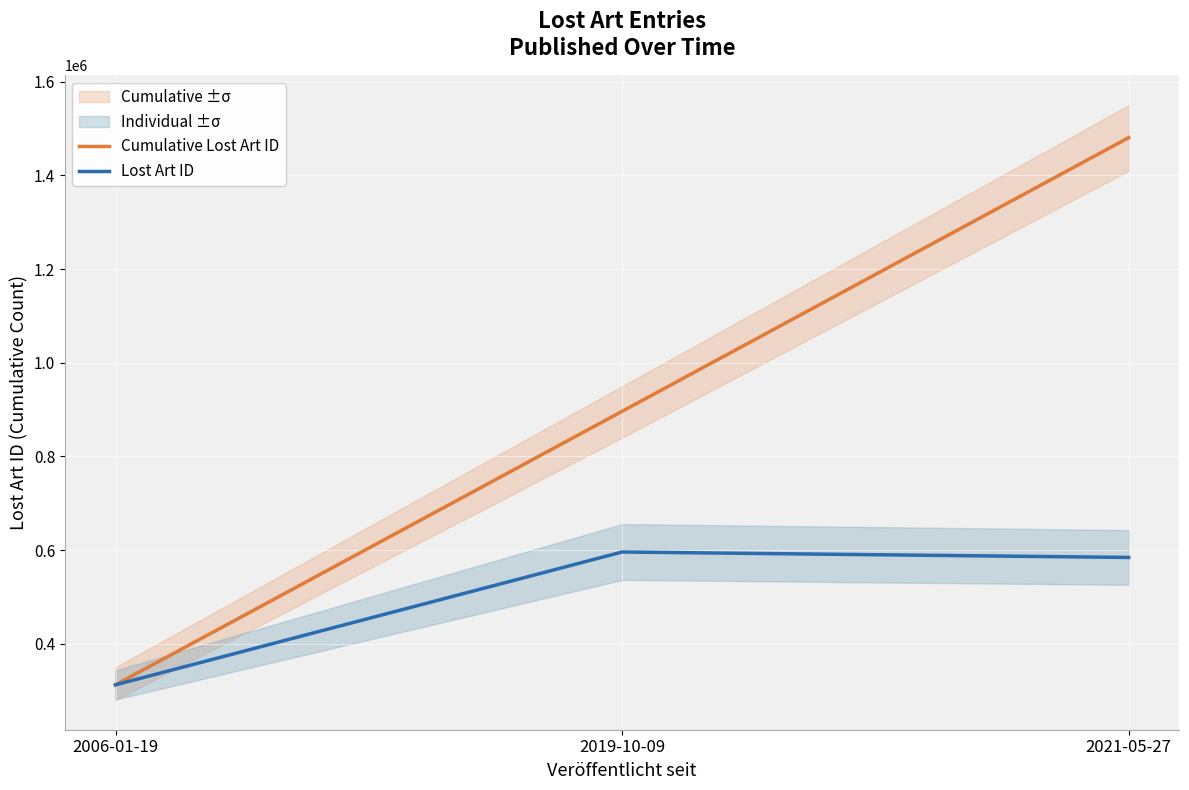

Between 2021-05-27 and 2019-10-09, which is larger?

2021-05-27